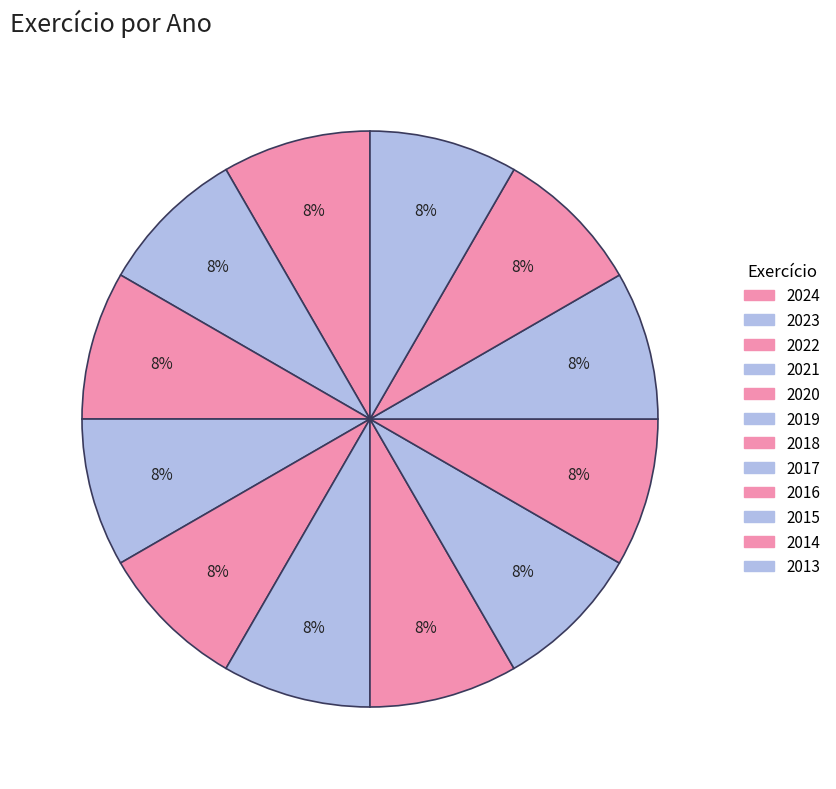

Which slice is the largest?

2024